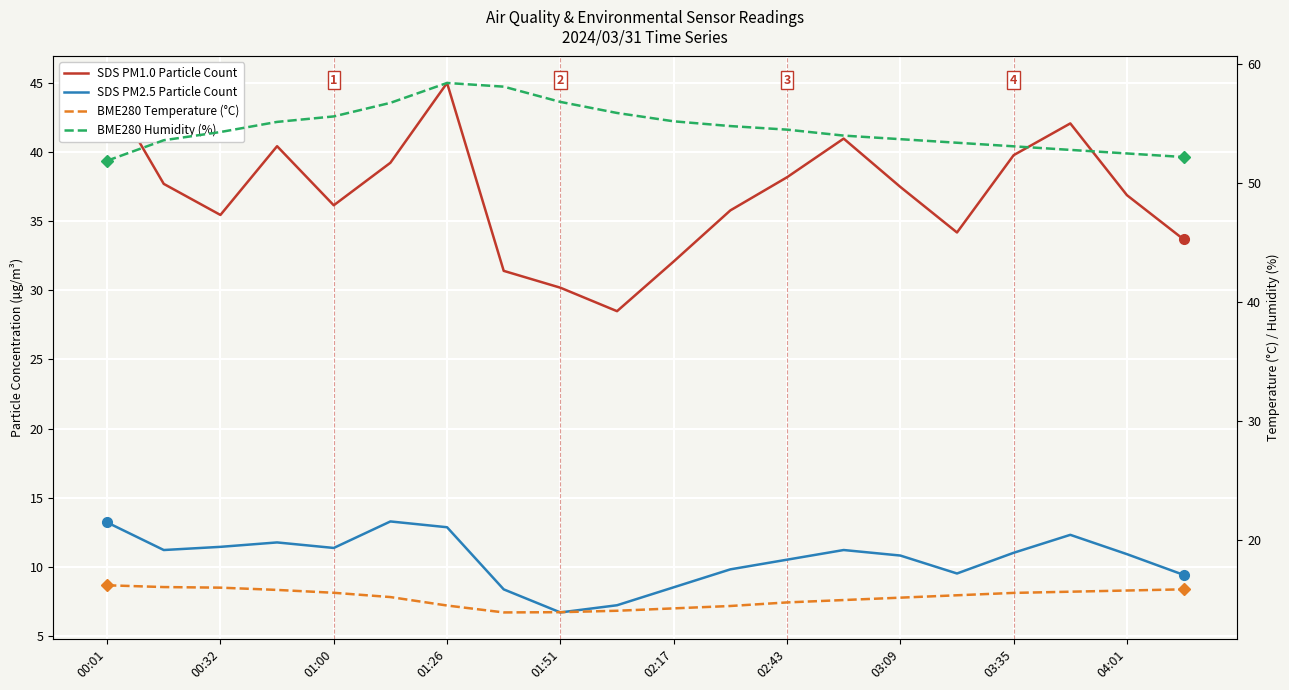

What is the minimum value for SDS_P1?

28.5